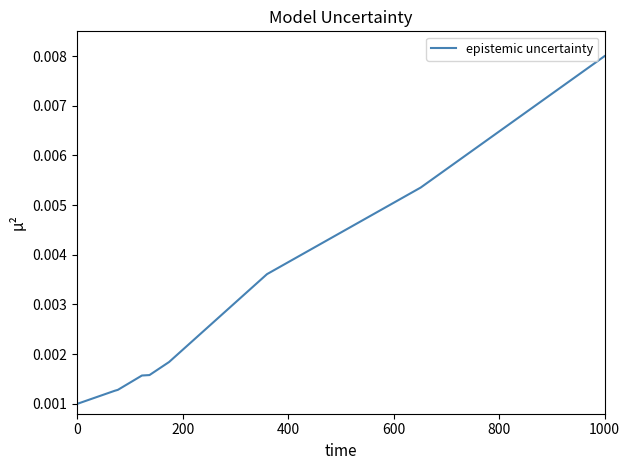

Which category has the highest value across all series?

1000